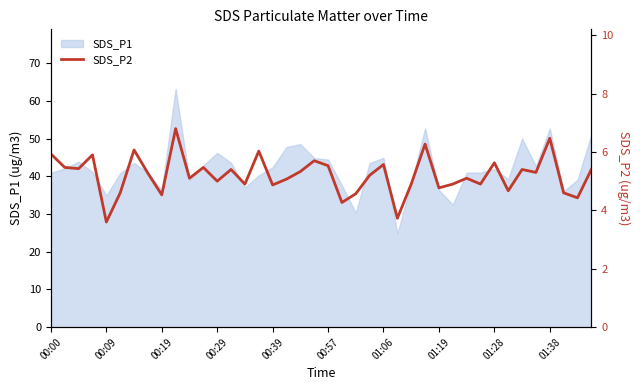

What is the minimum value for SDS_P1?

24.8